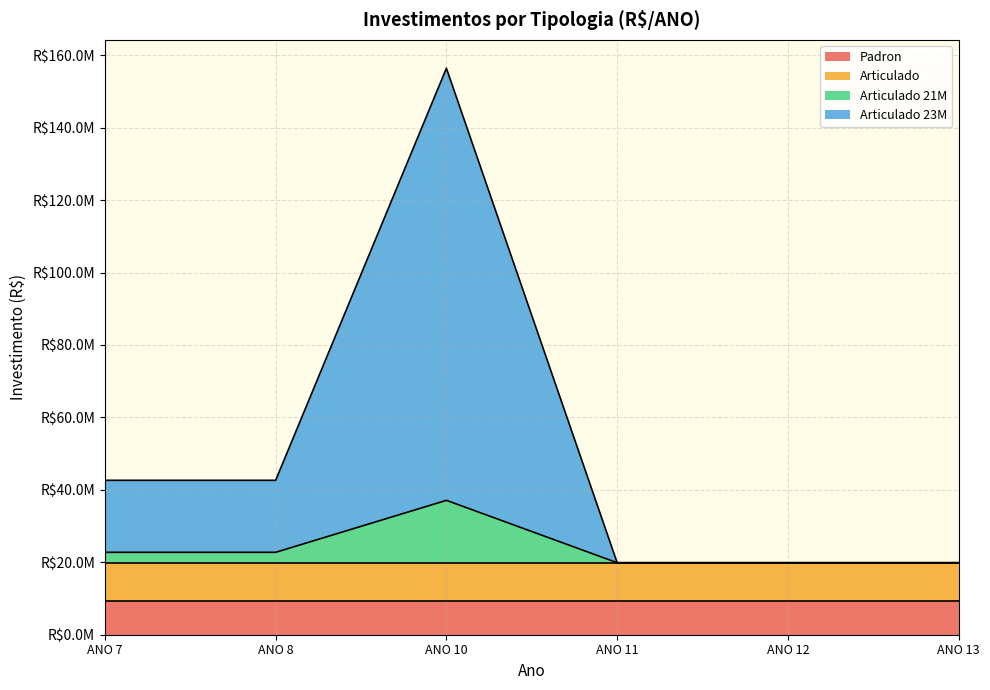

Which has a higher value, ANO 12 or ANO 8?

ANO 8